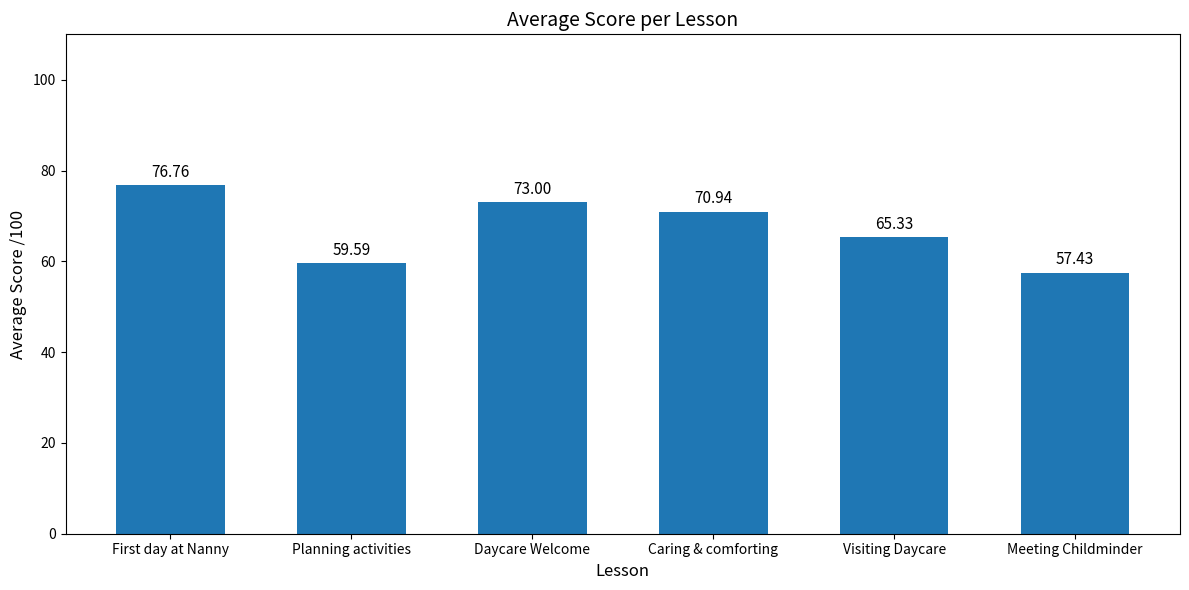

The chart shows a value of 38.5 at Planning activities. True or false?

False